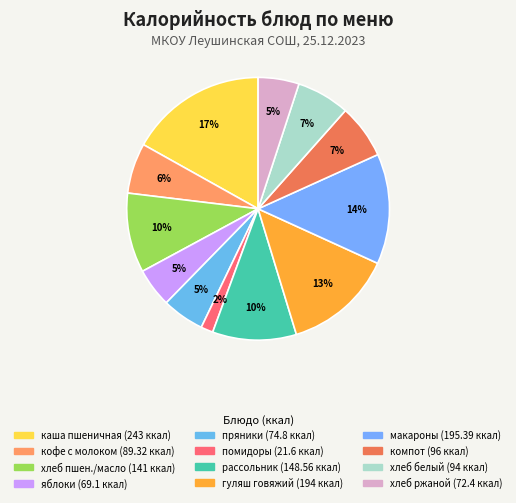

Rank the categories by value from highest to lowest.

каша молочная пшеничная, макароны отварные, гуляш из говядины, рассольник ленинградский, хлеб пшеничный/сливочное масло, компот из яблок, хлеб пшеничный, напиток кофейный с молоком, кондитерские изделия пряники, хлеб ржано-пшеничный, яблоки, овощи натуральные помидоры